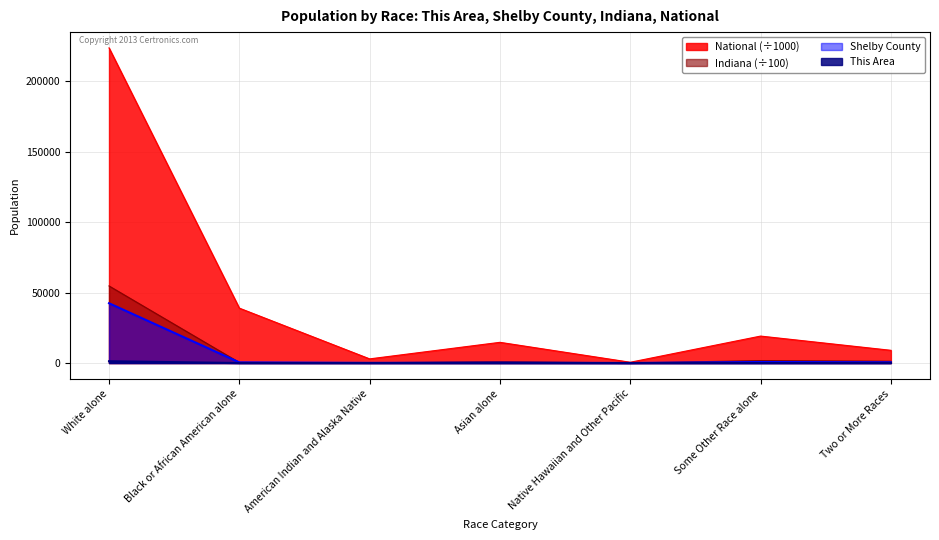

Which category has the highest value across all series?

White alone